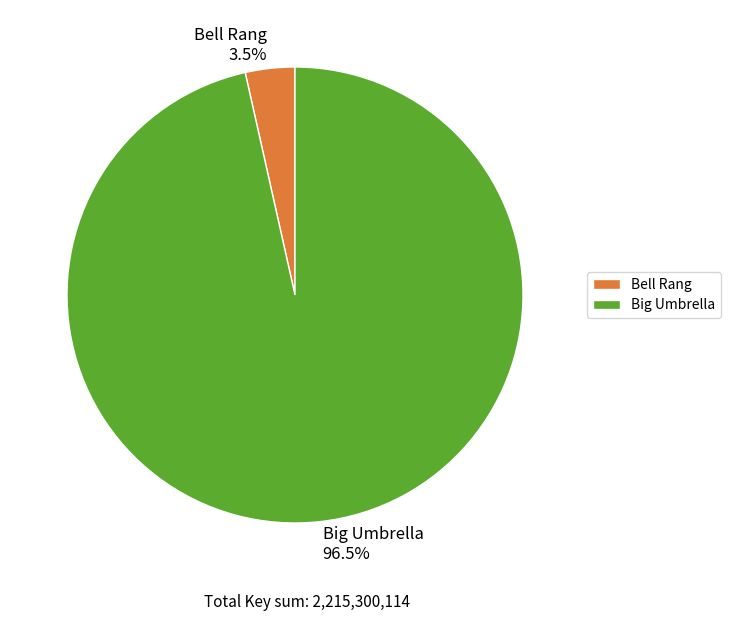

What percentage is NOT represented by Big Umbrella?

3.5%